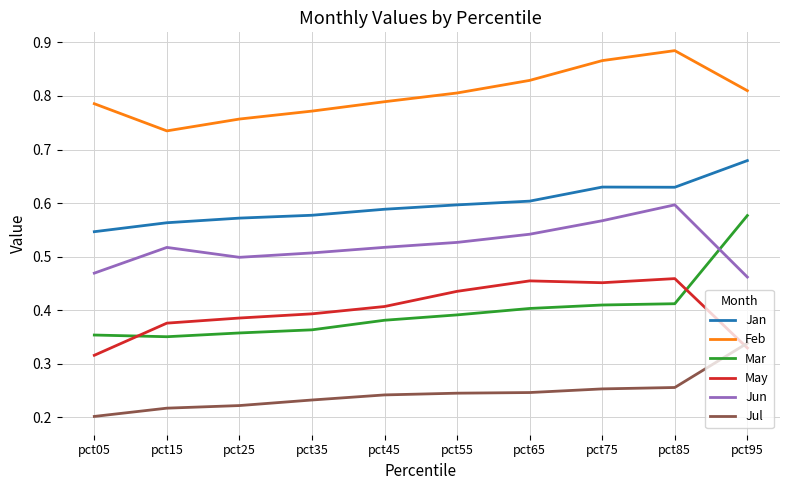

True or false: Jan has a value of 0.6 at pct55.

True